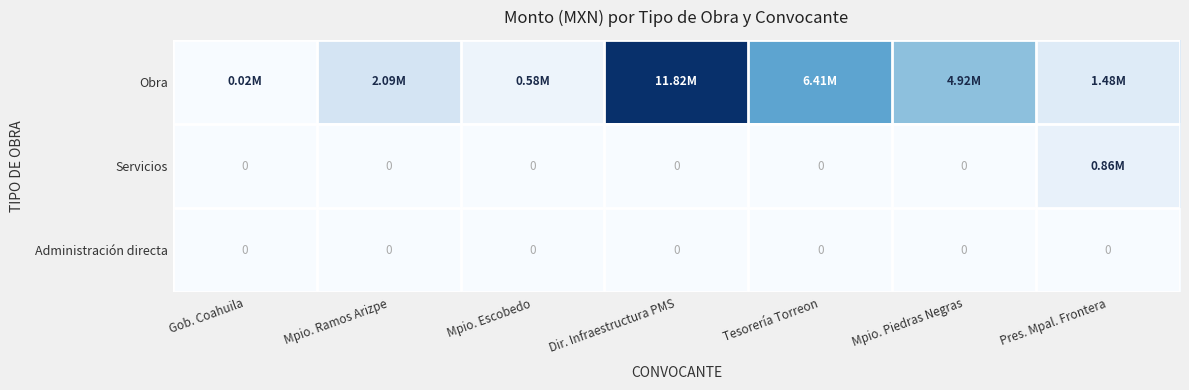

At which category is the sum across all series the highest?

Dir. Infraestructura PMS